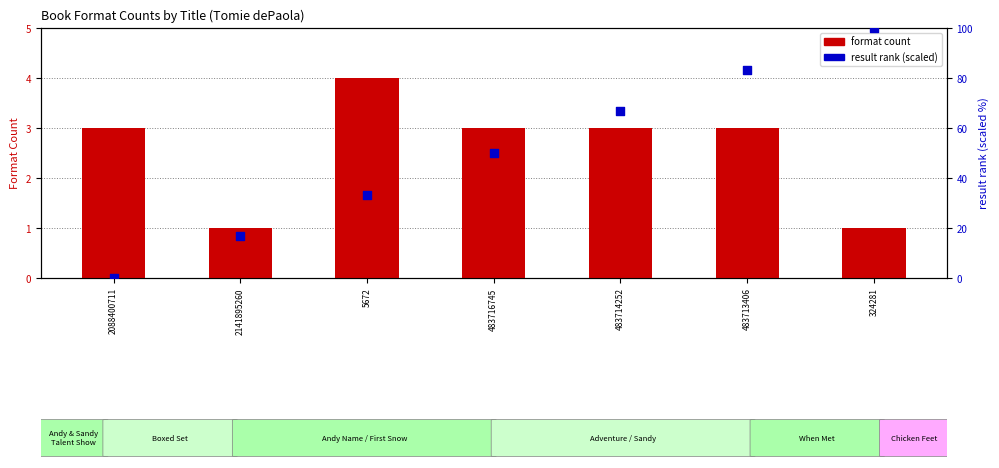

Which series has the largest total across all categories?

result rank (scaled)